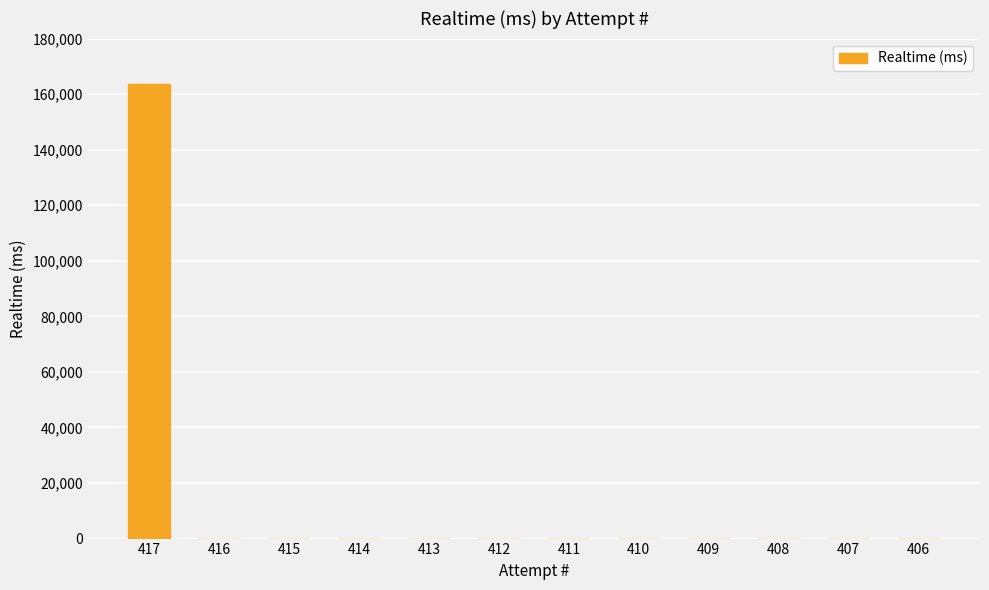

The chart shows a value of 68596 at 416. True or false?

False